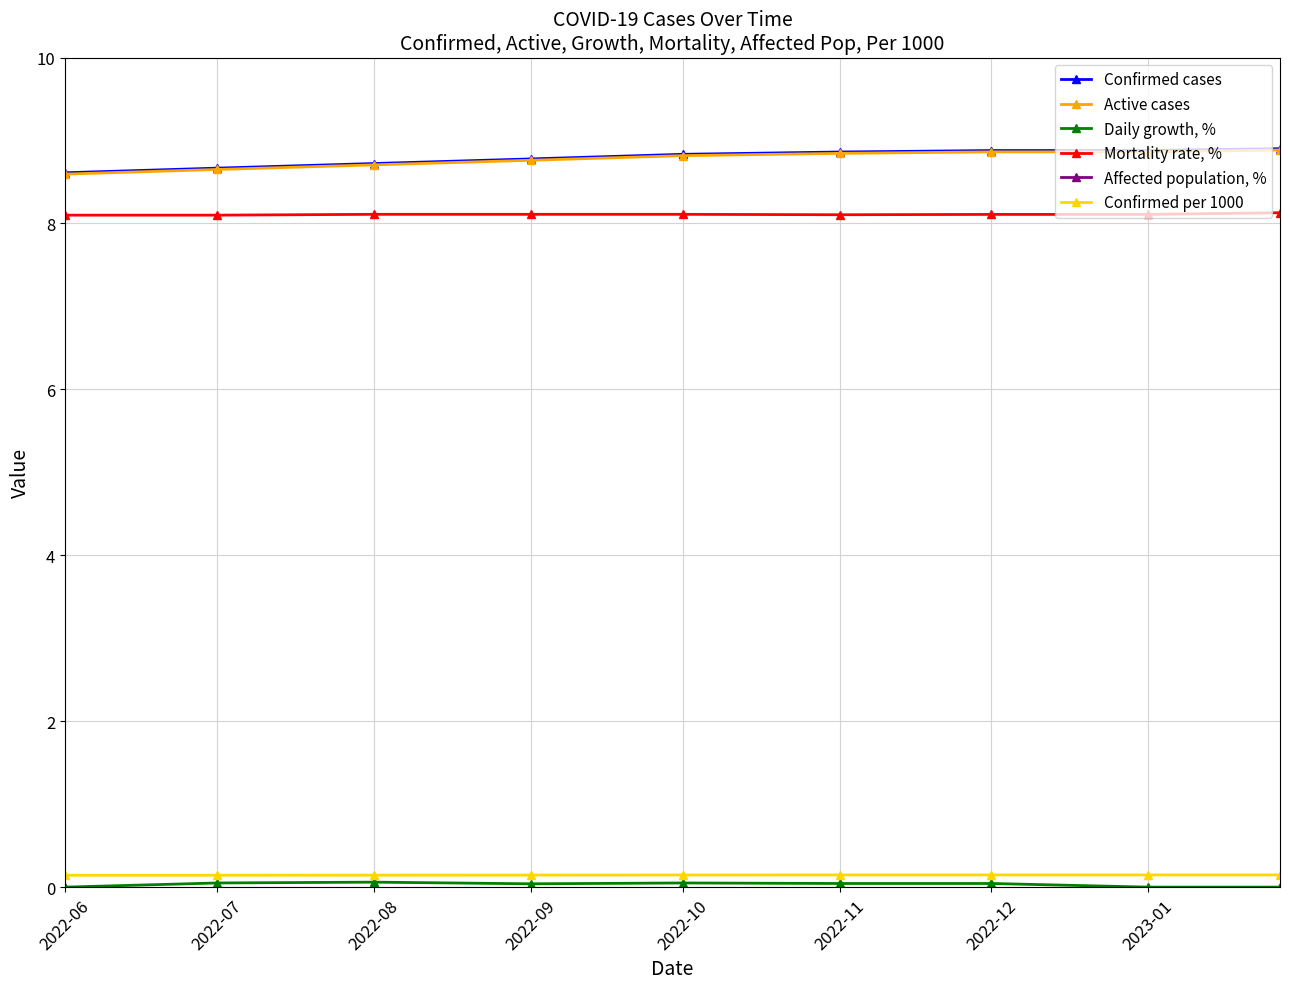

Where is Confirmed per 1000 nearest to the value 0?

2022-06